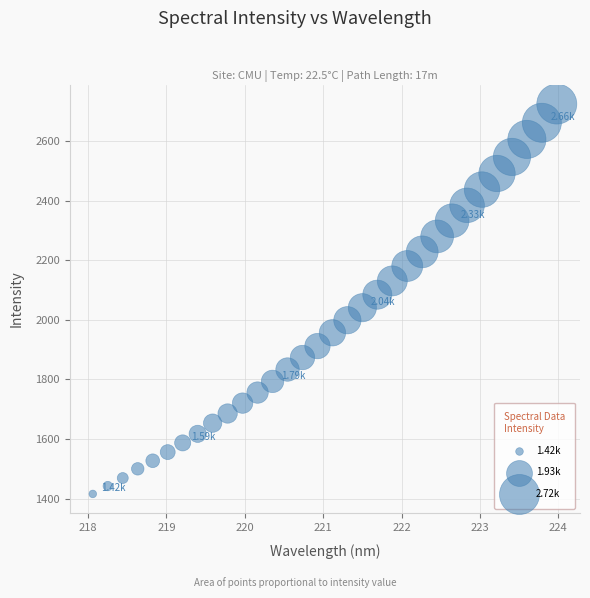

What is the range of X values (max minus min)?

5.9